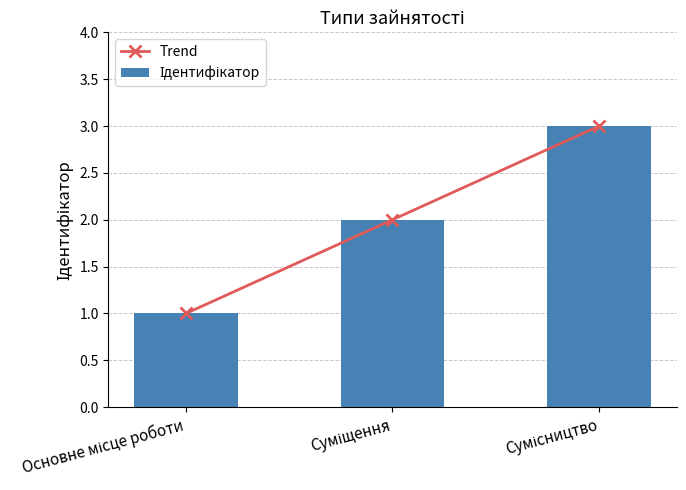

What is the value of the Ідентифікатор bar at the 1st from the left?

1